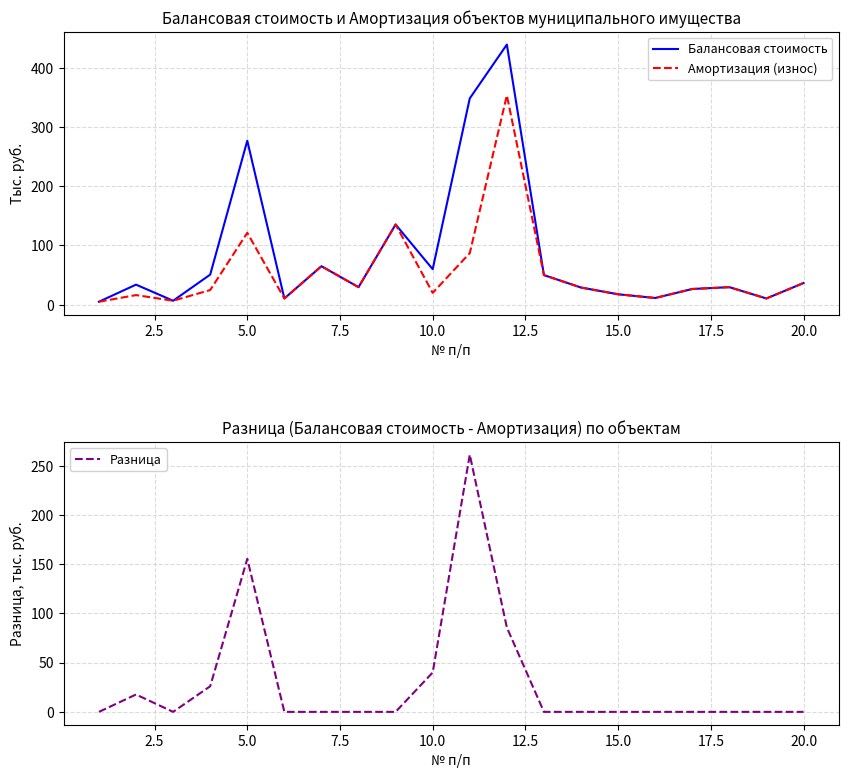

At how many categories does at least one series exceed 168?

3